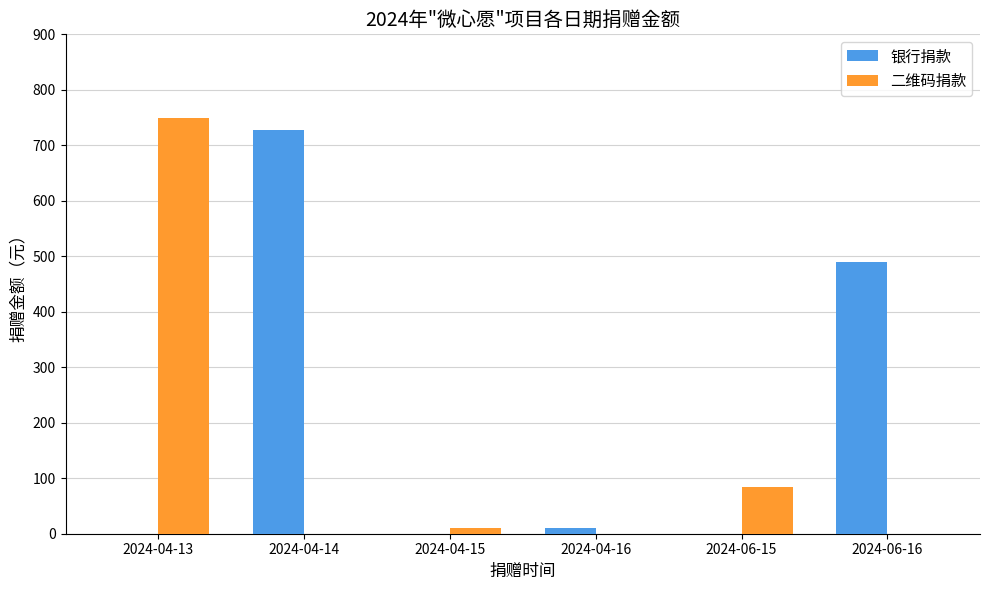

How many groups of bars are there?

6